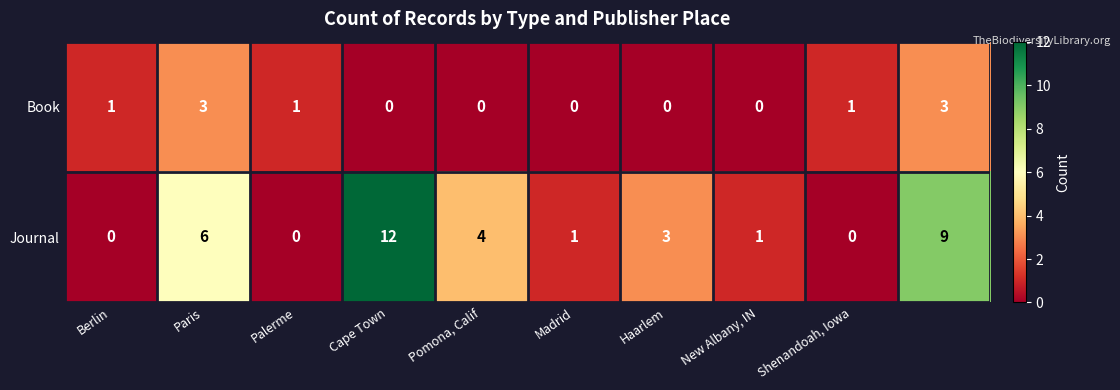

Which series has the largest total across all categories?

Journal